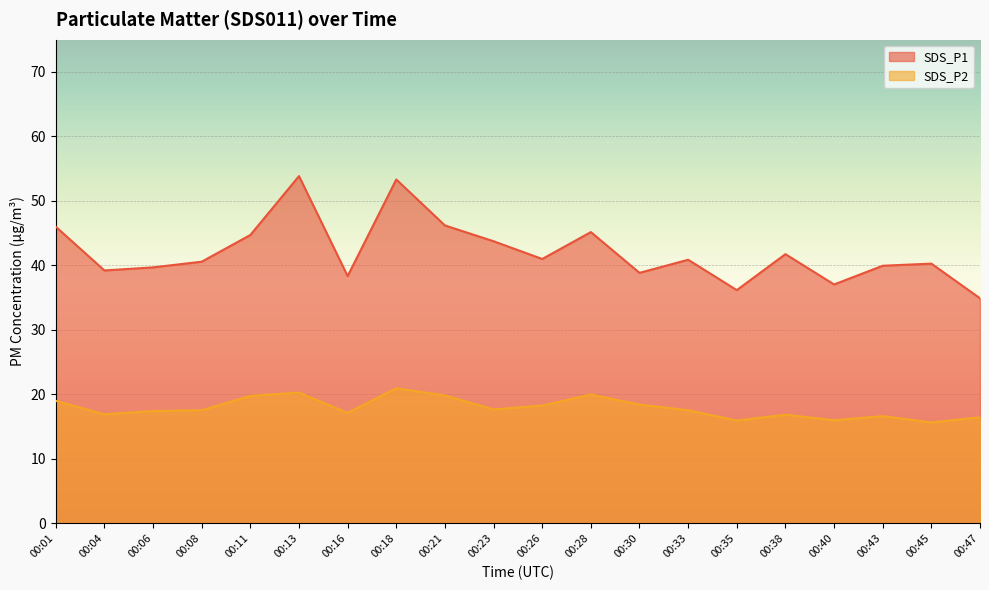

True or false: SDS_P2 and SDS_P1 intersect in this chart.

False